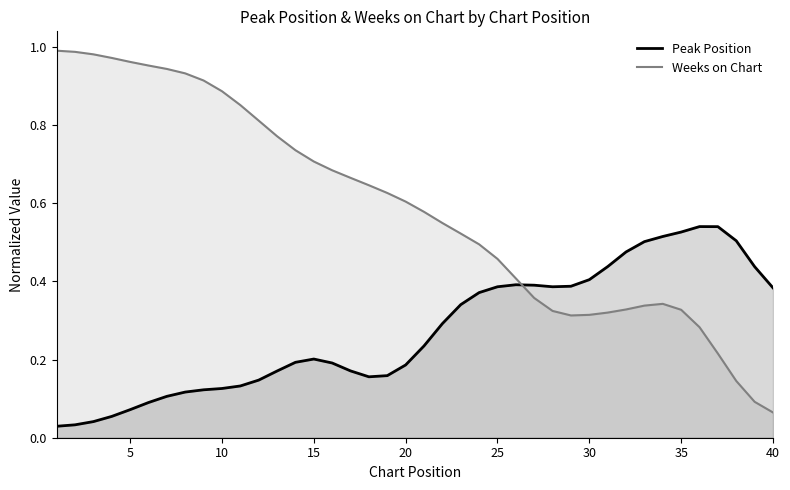

The Weeks on Chart series shows 1.4 at 5. True or false?

False